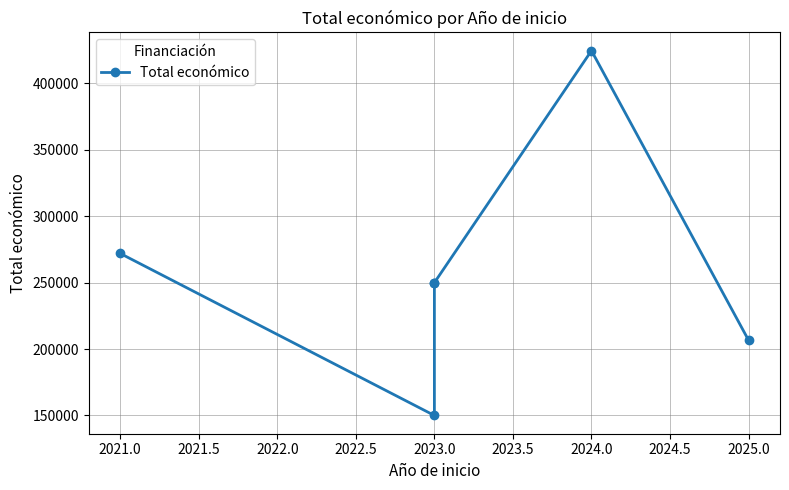

What is the value of the 3rd point from the left?

250000